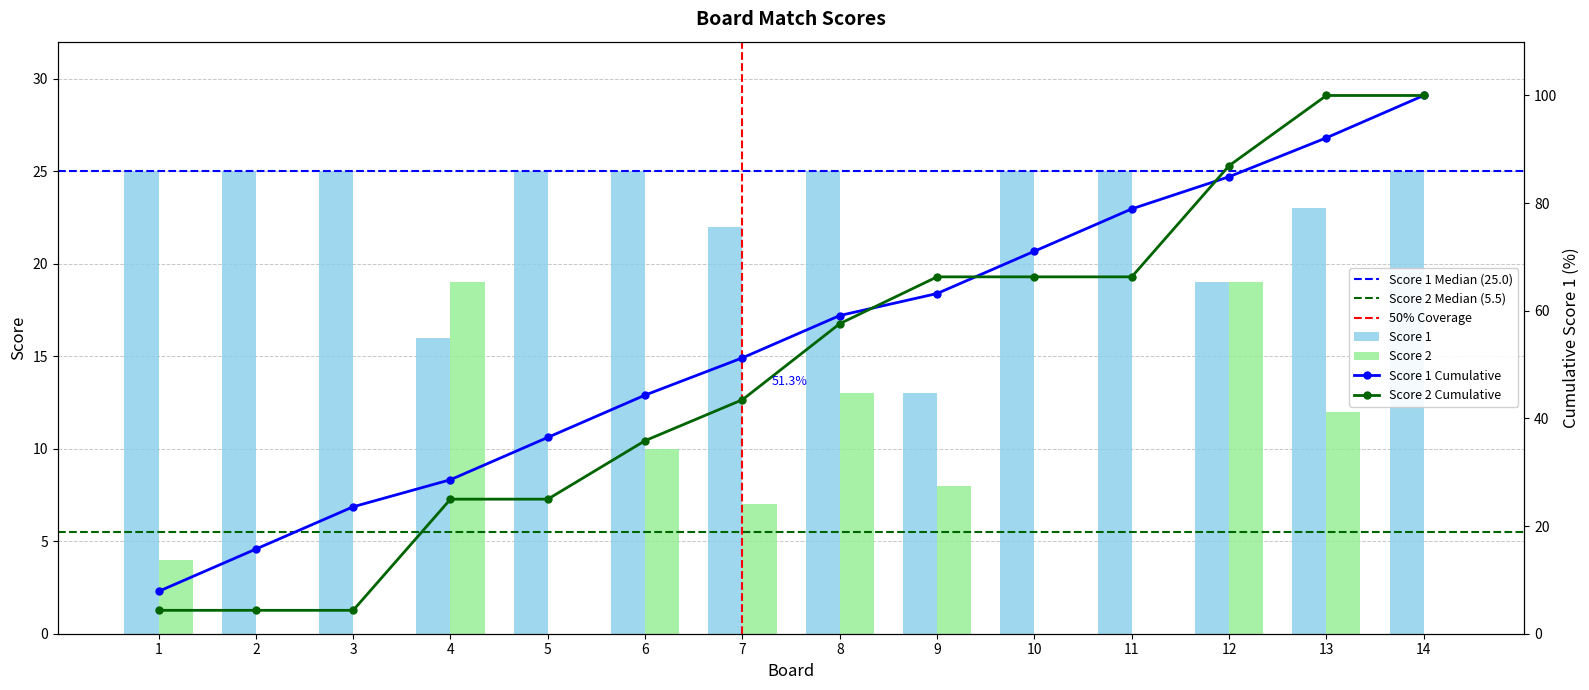

What is the value of the Score 1 bar at the 12th from the left?

19